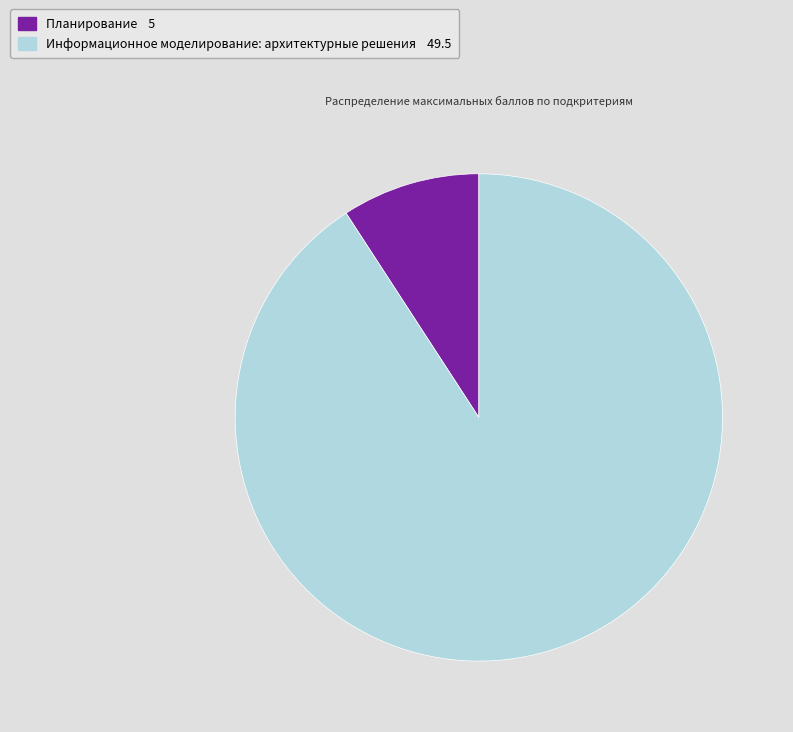

How many segments does this pie chart have?

2